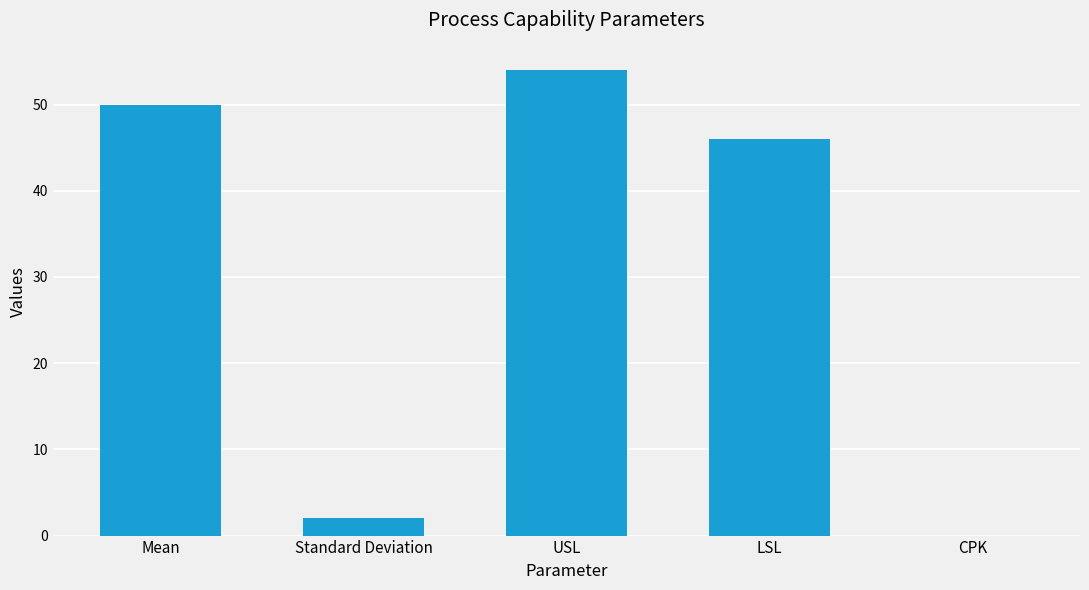

What is the ratio of the value at USL to the value at LSL?

1.2